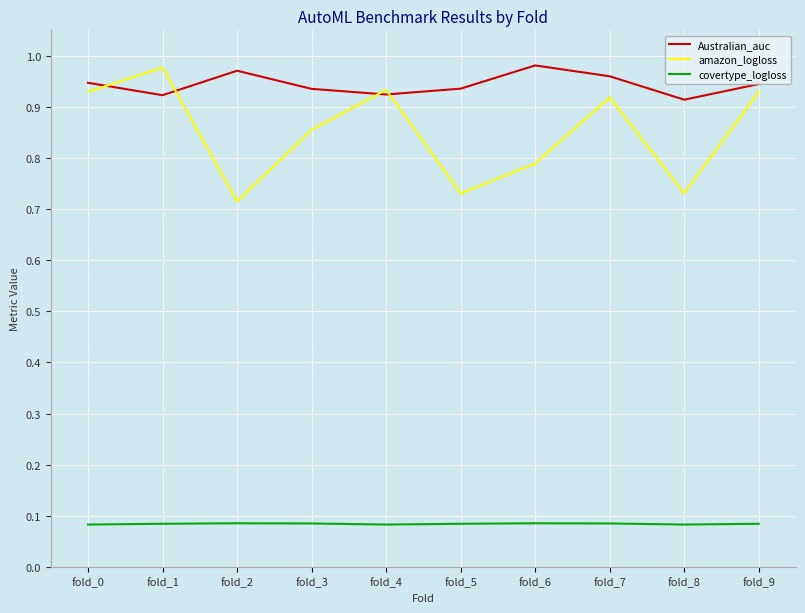

Which series has the largest range (max minus min)?

amazon_logloss